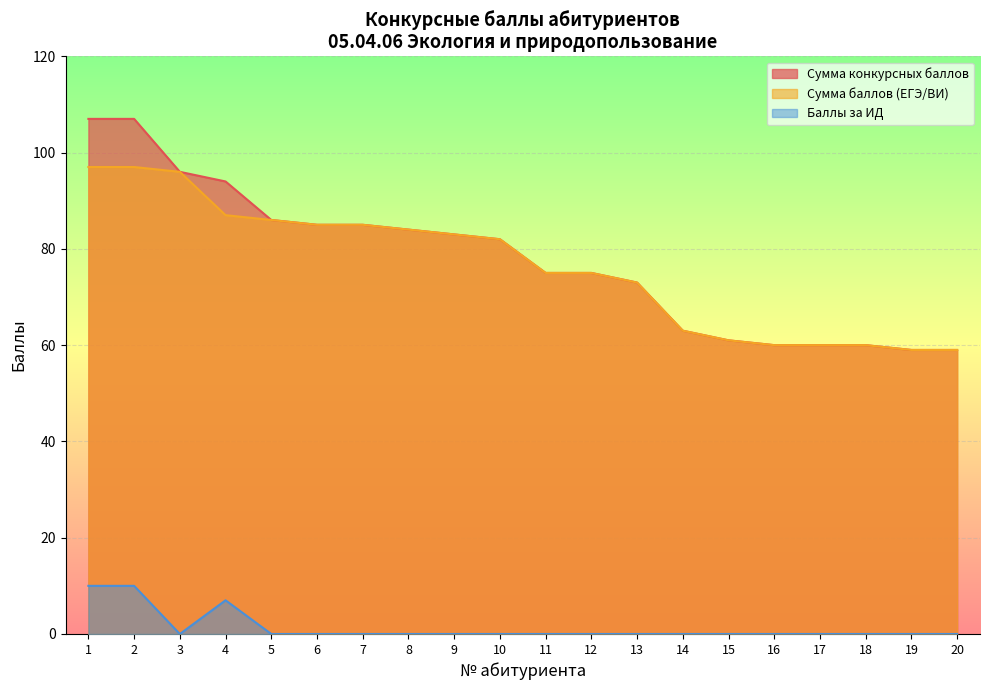

Reading left to right, what are all the values shown in this chart?

Сумма конкурсных баллов: 1=107	2=107	3=96	4=94	5=86	6=85	7=85	8=84	9=83	10=82	11=75	12=75	13=73	14=63	15=61	16=60	17=60	18=60	19=59	20=59
Сумма баллов (ЕГЭ/ВИ): 1=97	2=97	3=96	4=87	5=86	6=85	7=85	8=84	9=83	10=82	11=75	12=75	13=73	14=63	15=61	16=60	17=60	18=60	19=59	20=59
Баллы за ИД: 1=10	2=10	3=0	4=7	5=0	6=0	7=0	8=0	9=0	10=0	11=0	12=0	13=0	14=0	15=0	16=0	17=0	18=0	19=0	20=0